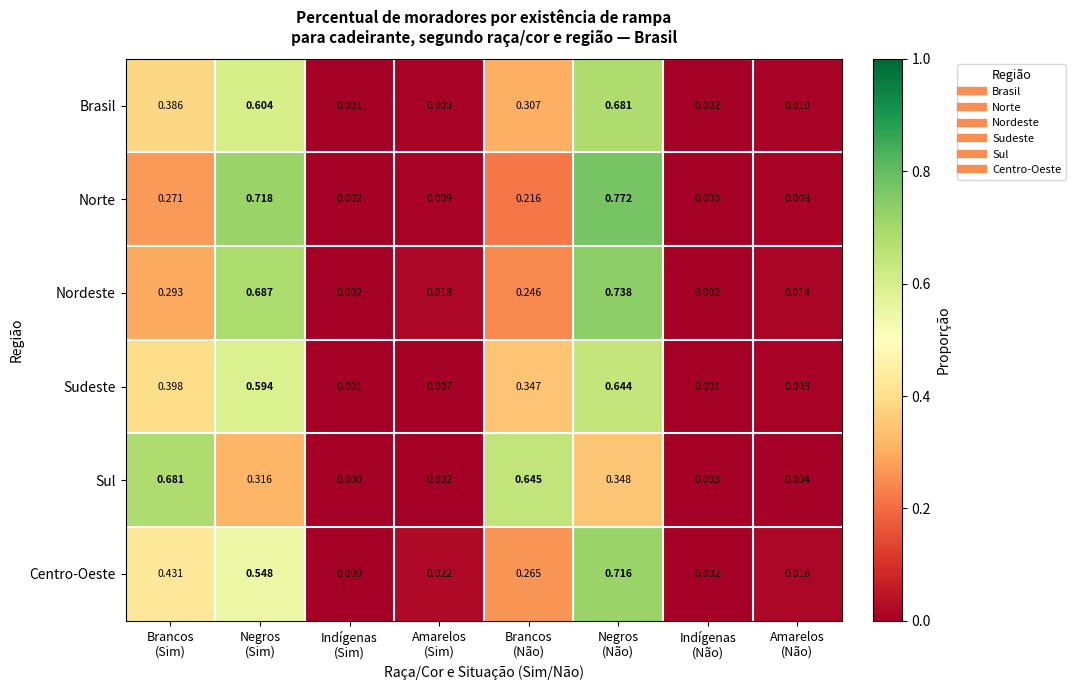

Which series has the widest spread of values?

Norte